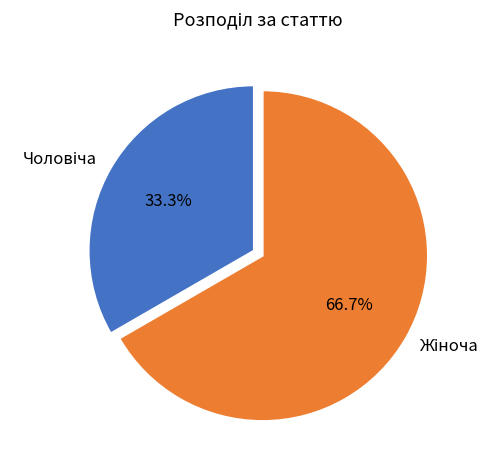

Count the number of slices in the pie.

2